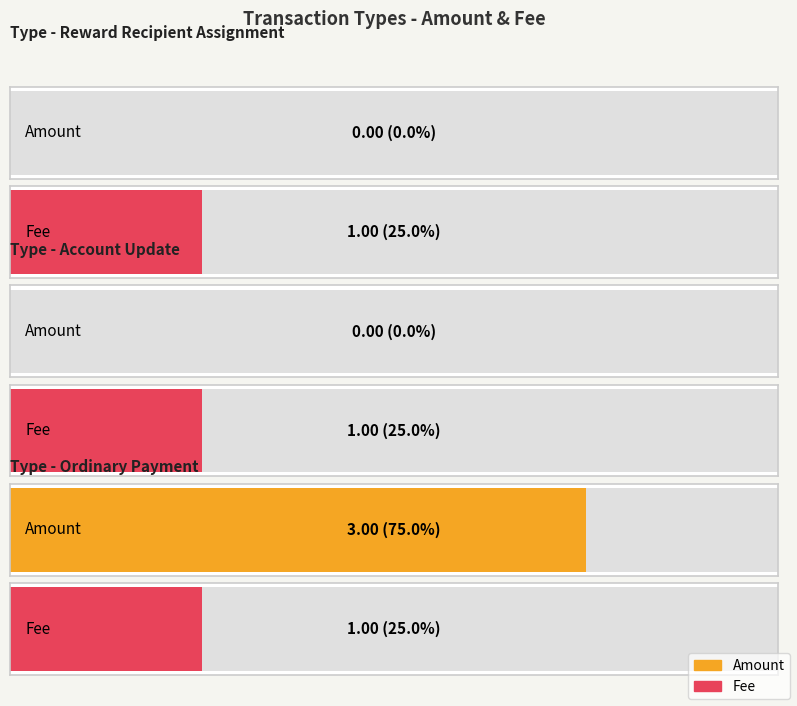

Which series has the largest range (max minus min)?

Amount